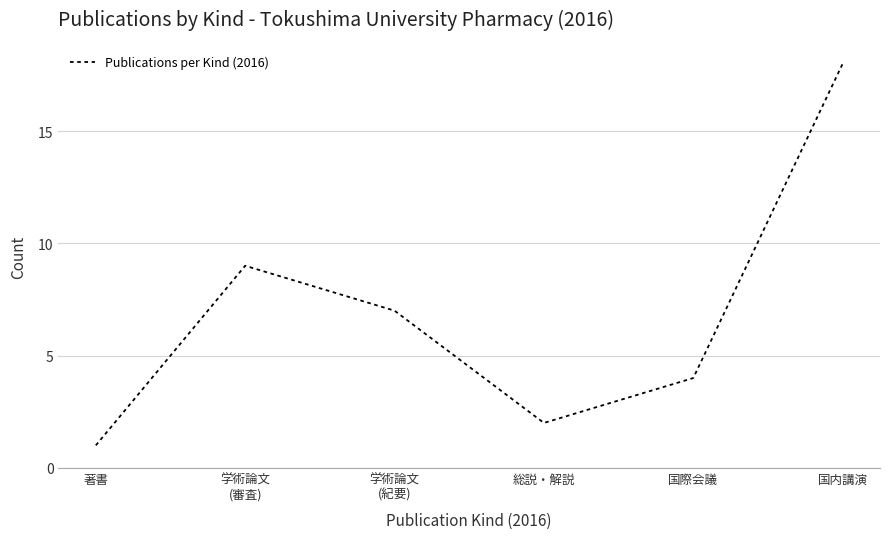

True or false: there are more than 1 points higher than both neighbors.

False